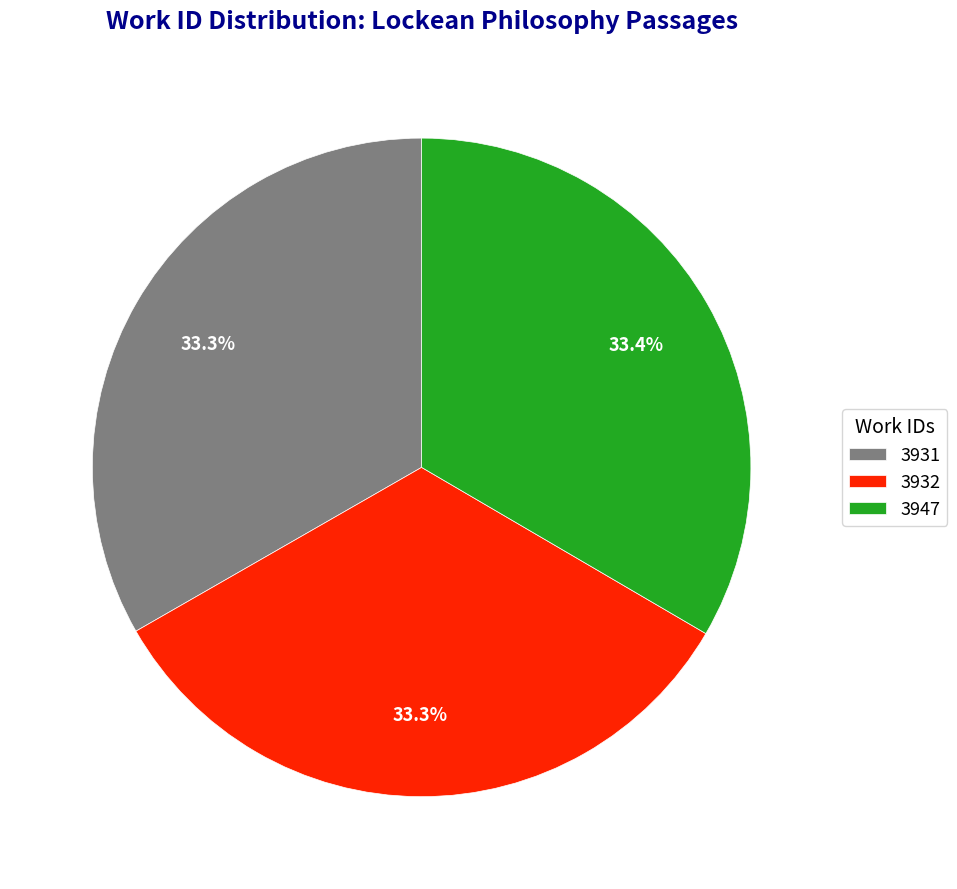

Does 3932 account for over 50% of the chart?

No